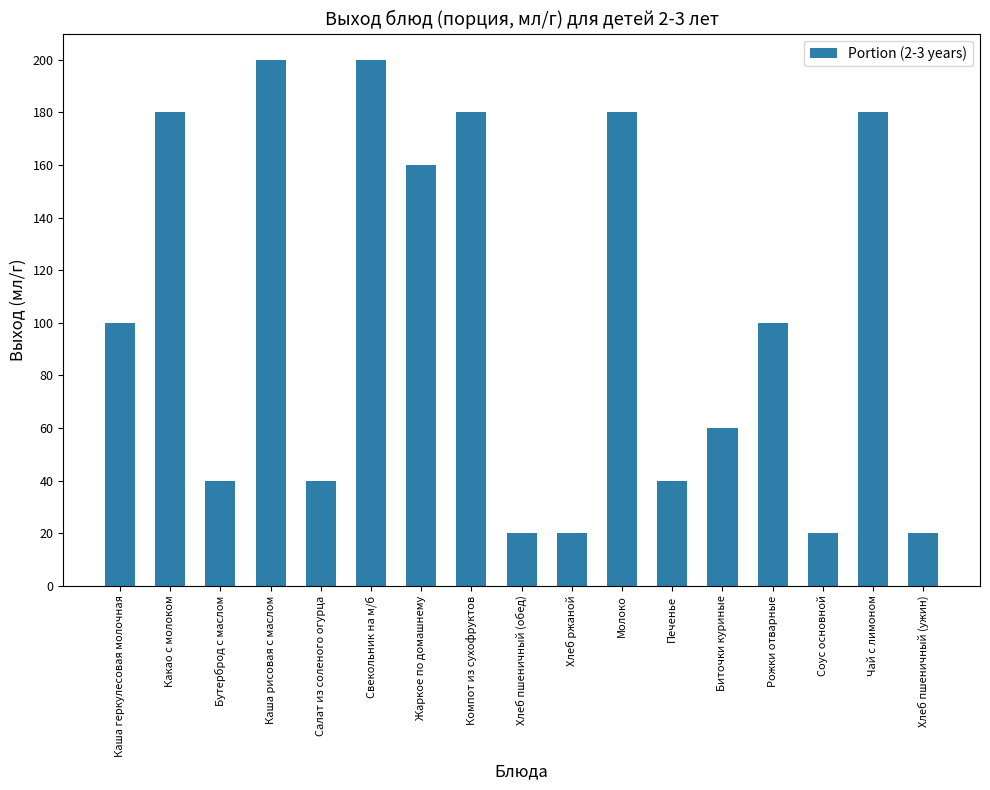

How many series are shown in this chart?

1